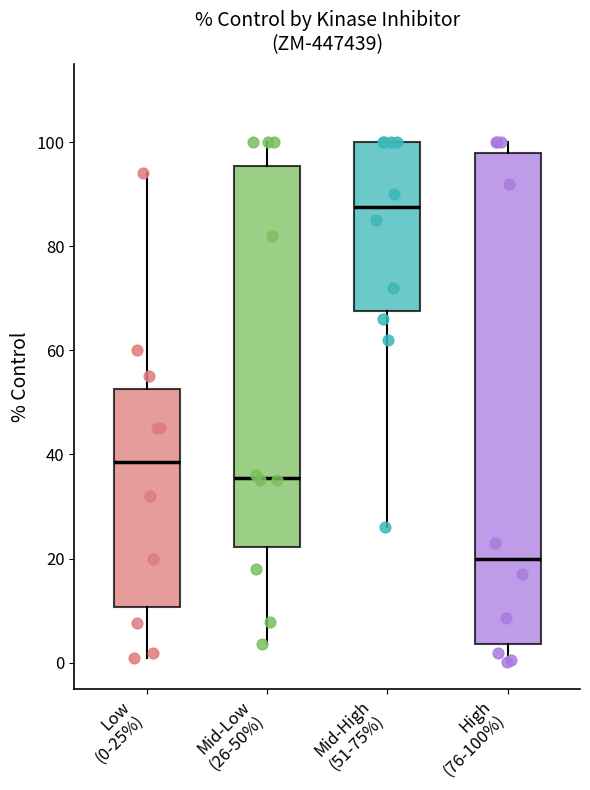

Reading left to right, read every box against the y-axis: the position of its median line, the range the box covers, and the ends of its whiskers. The values are not printed on the chart, so give them approximately, as read against the axis.

Low (0-25%): median 38, box 10 to 52, whiskers 0 to 94
Mid-Low (26-50%): median 36, box 22 to 96, whiskers 4 to 100
Mid-High (51-75%): median 88, box 68 to 100, whiskers 26 to 100
High (76-100%): median 20, box 4 to 98, whiskers 0 to 100